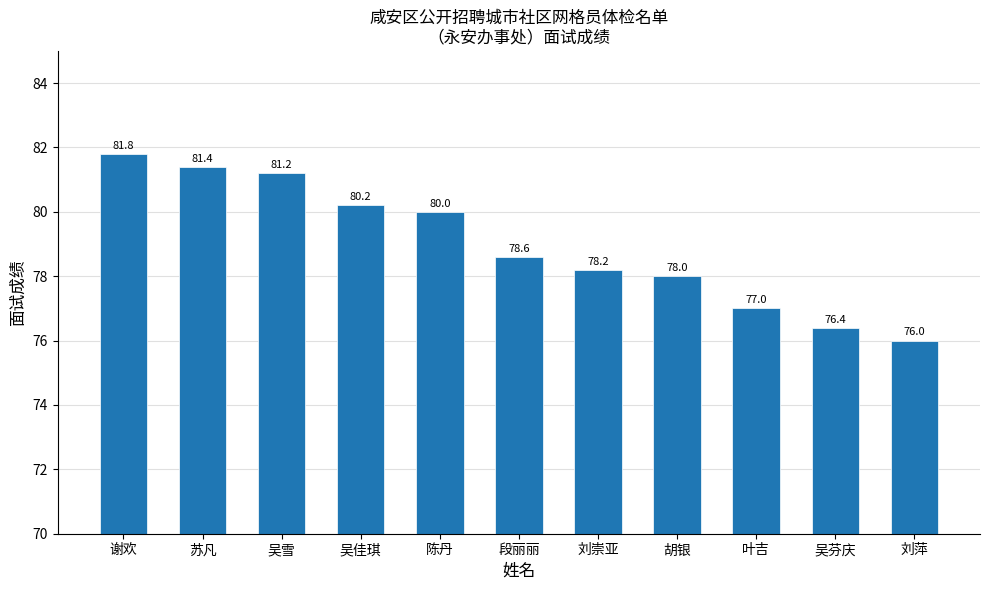

What is the approximate value at 苏凡?

81.4